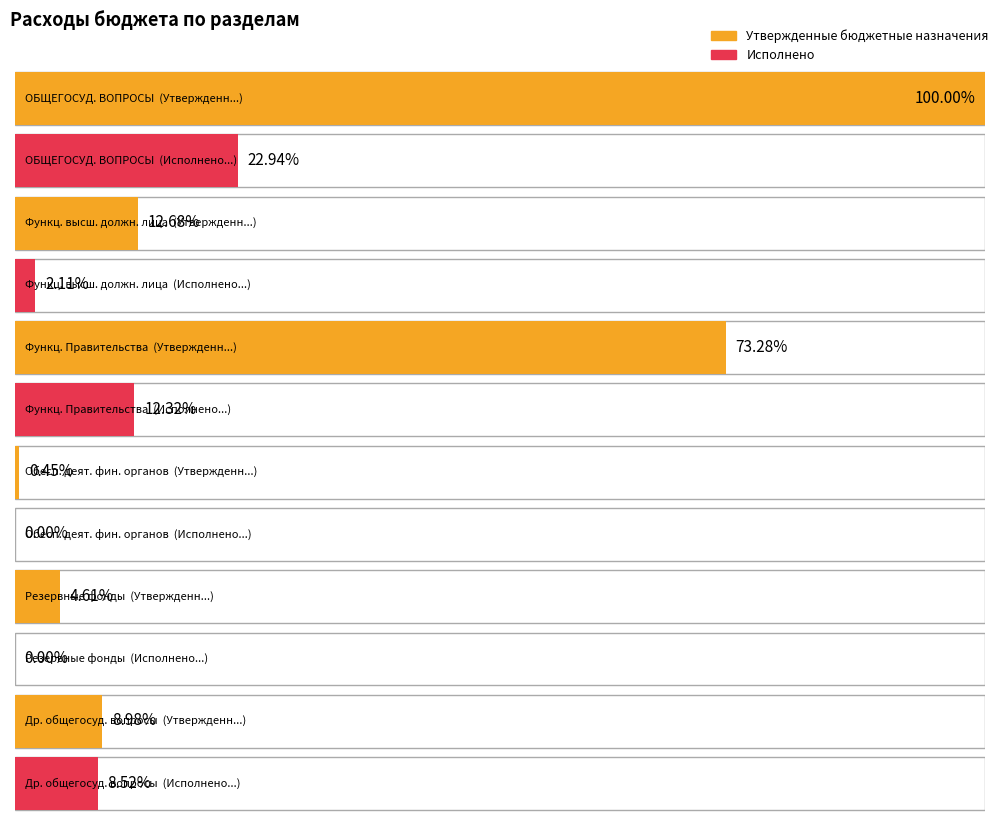

List the series in order of their peak value, highest first.

Утвержденные бюджетные назначения, Исполнено